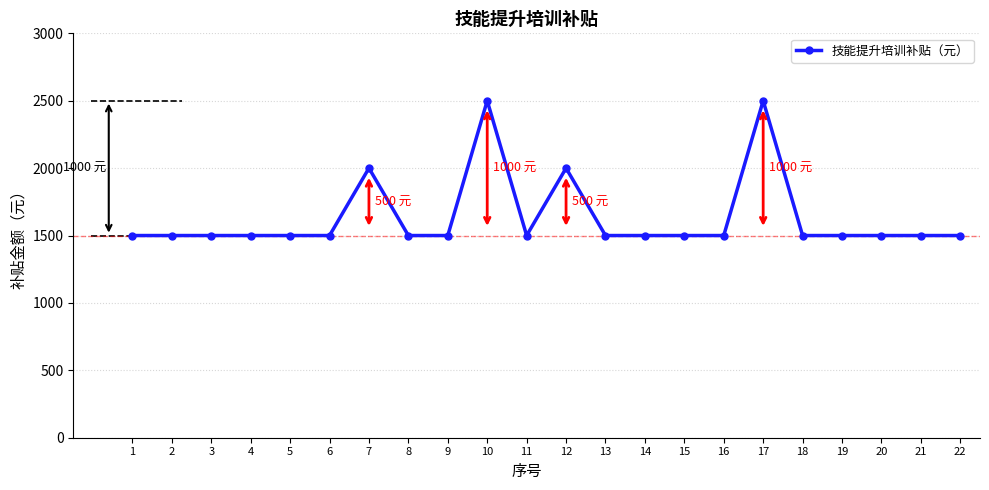

What is the value of the 11th point from the left?

1500